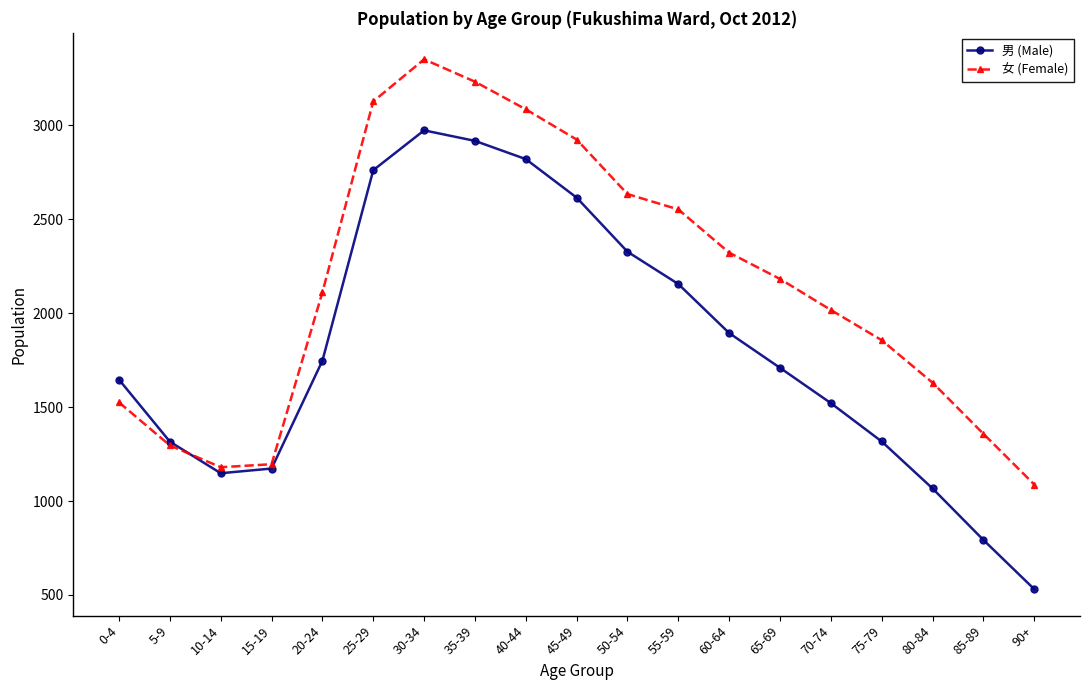

The value of 男 (Male) at 90+ is 210. True or false?

False